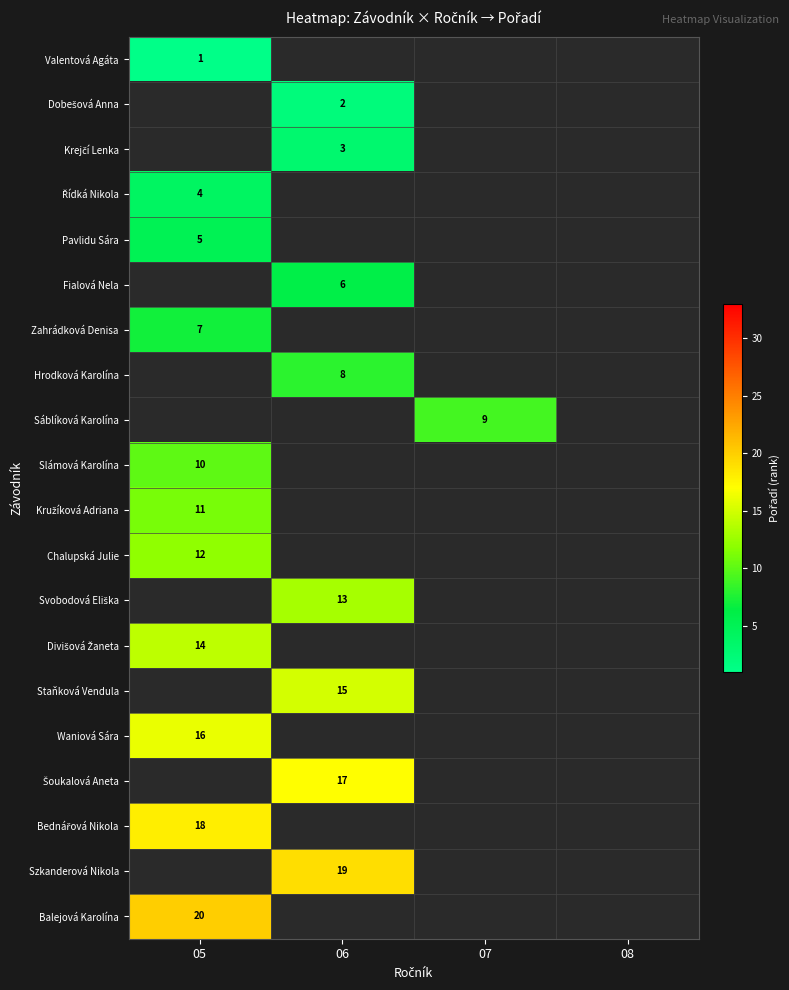

At which category does the chart reach its minimum across all series?

05